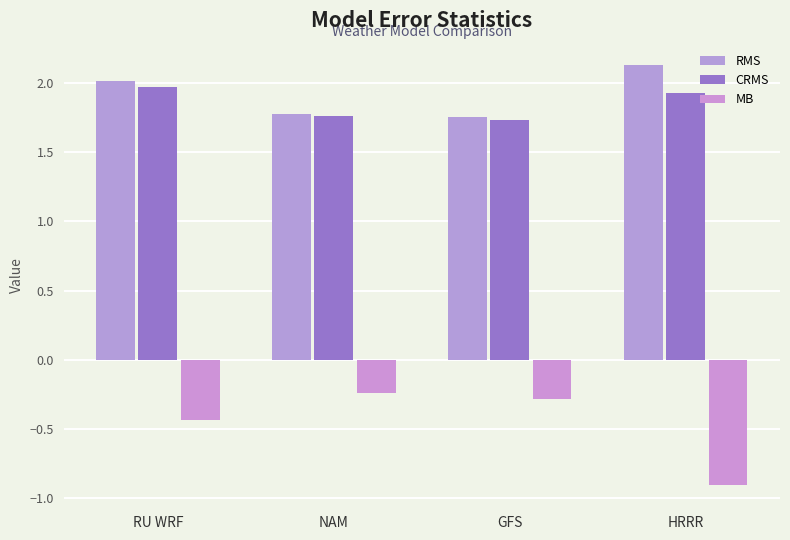

What is the sum of the CRMS values at NAM and HRRR?

3.7